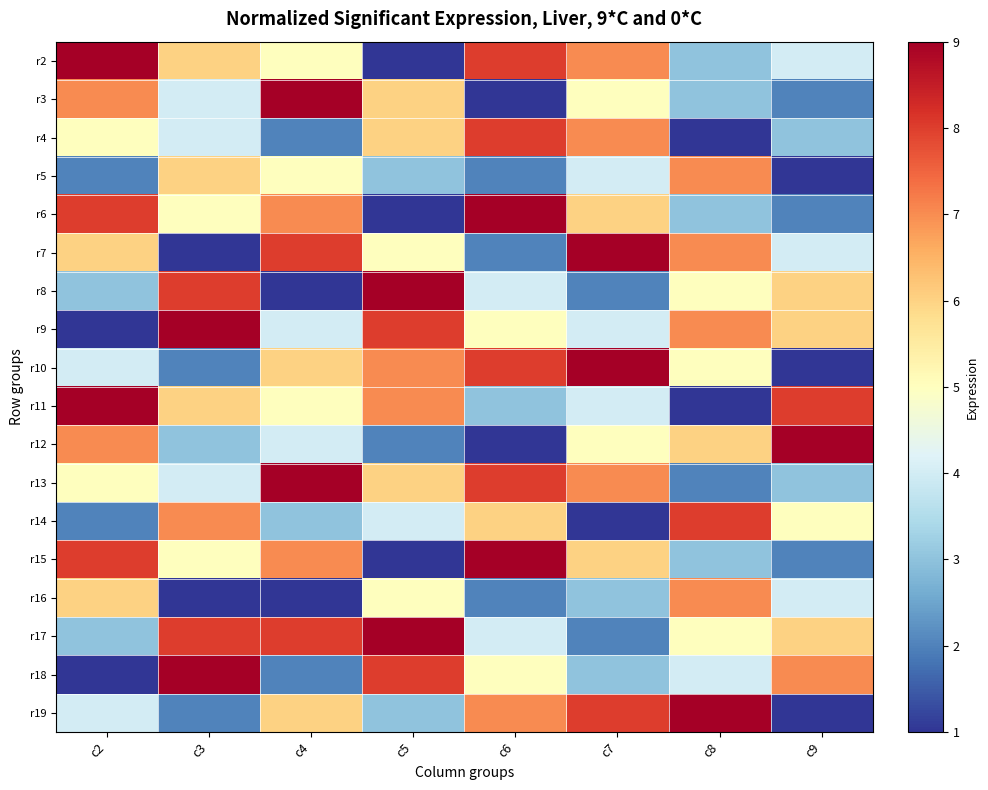

At which category is the sum across all series the highest?

c4